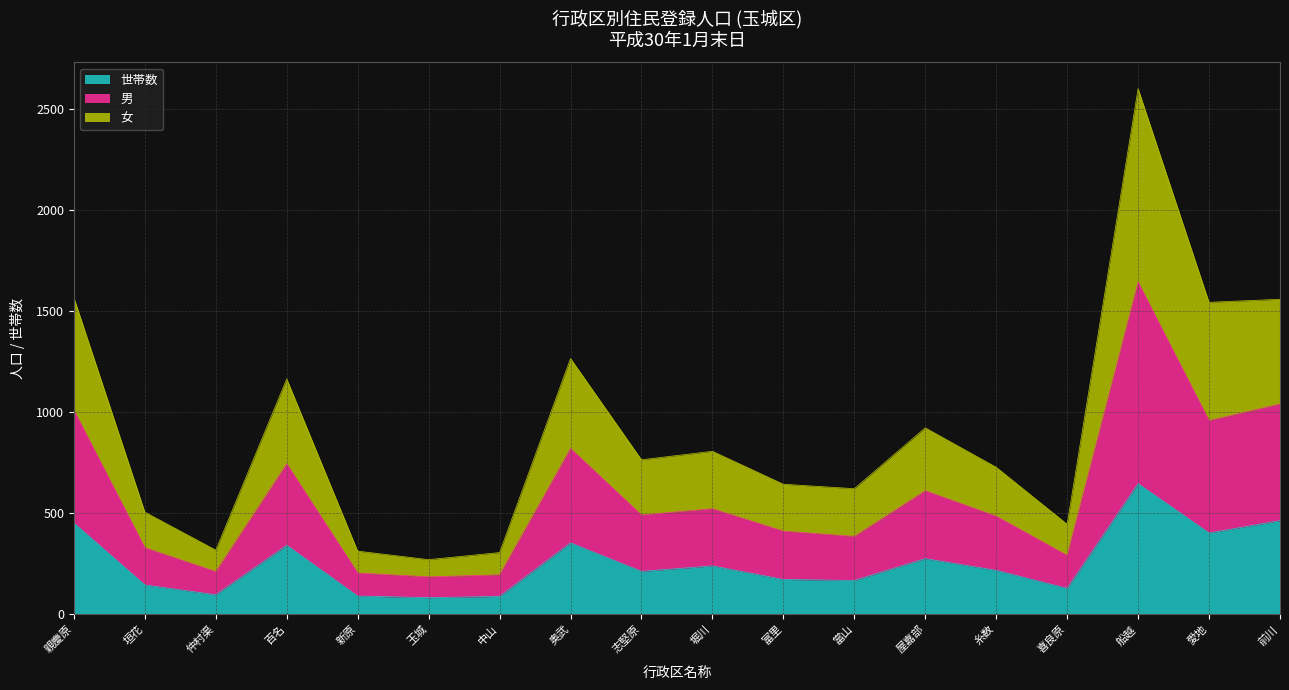

At which category is the sum across all series the highest?

船越